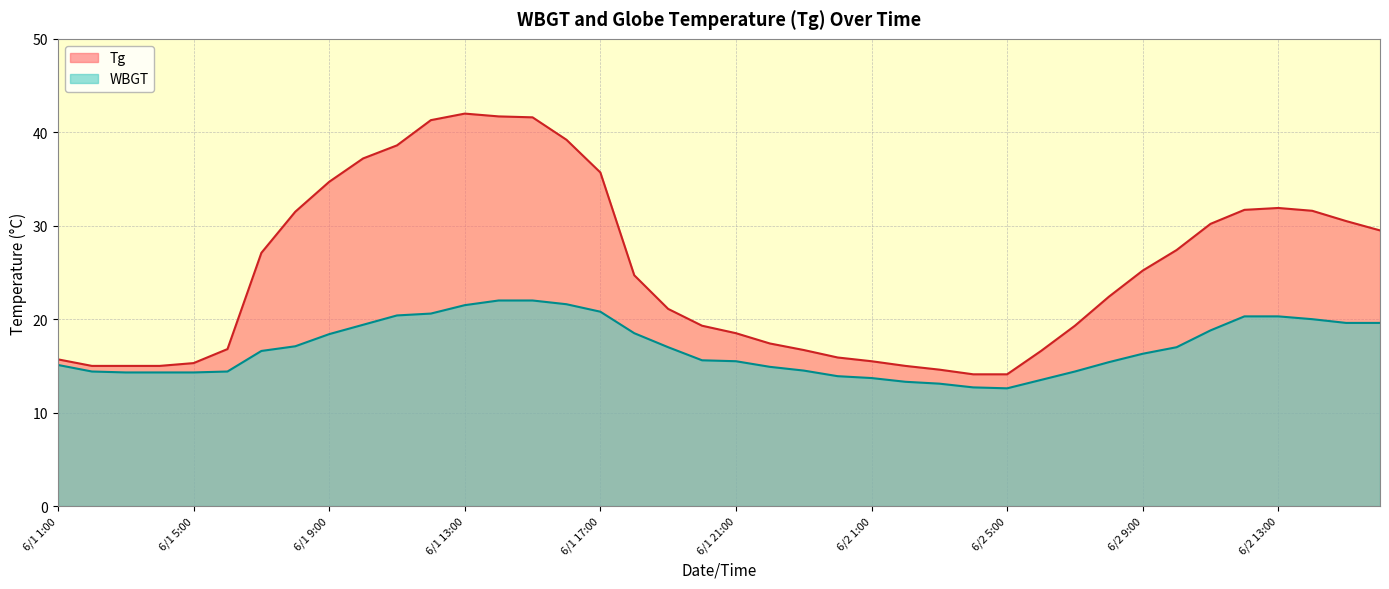

What are all the series names shown in the legend?

Tg, WBGT